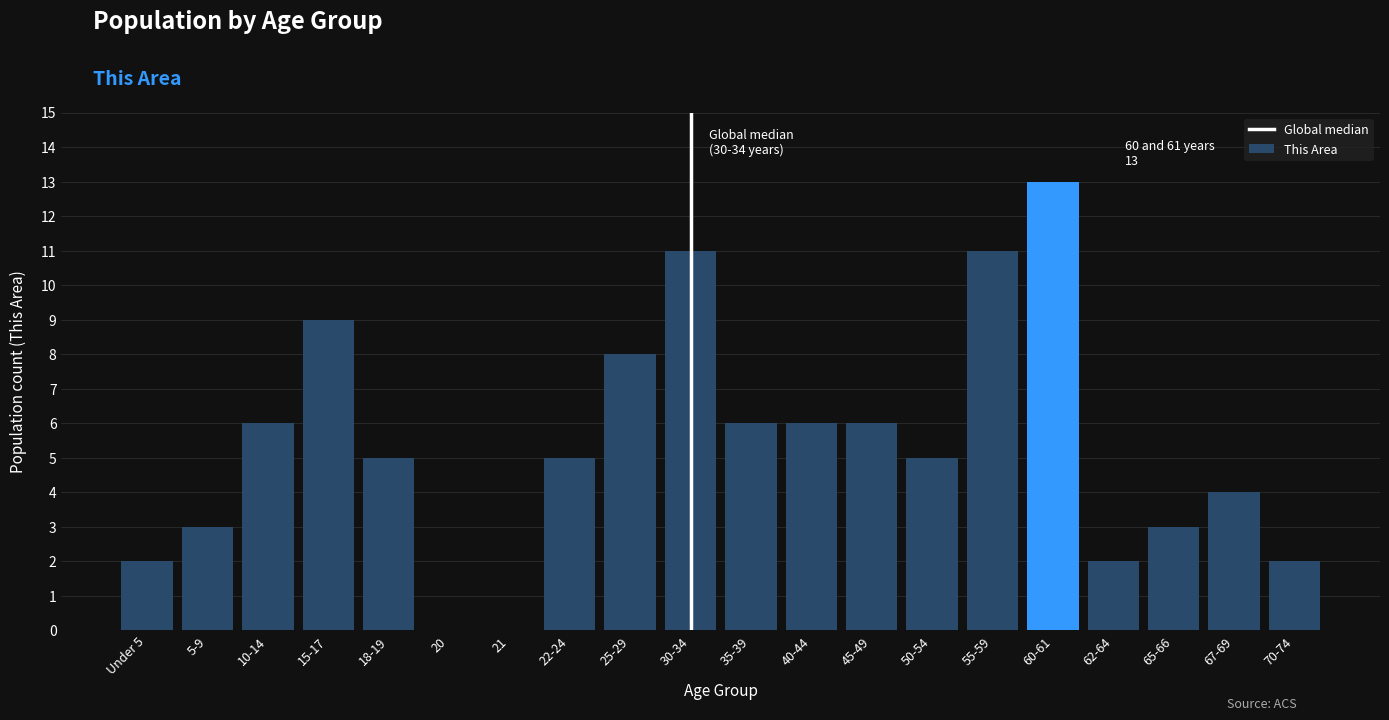

Reading left to right, what are all the values shown in this chart?

Under 5=2	5-9=3	10-14=6	15-17=9	18-19=5	20=0	21=0	22-24=5	25-29=8	30-34=11	35-39=6	40-44=6	45-49=6	50-54=5	55-59=11	60-61=13	62-64=2	65-66=3	67-69=4	70-74=2